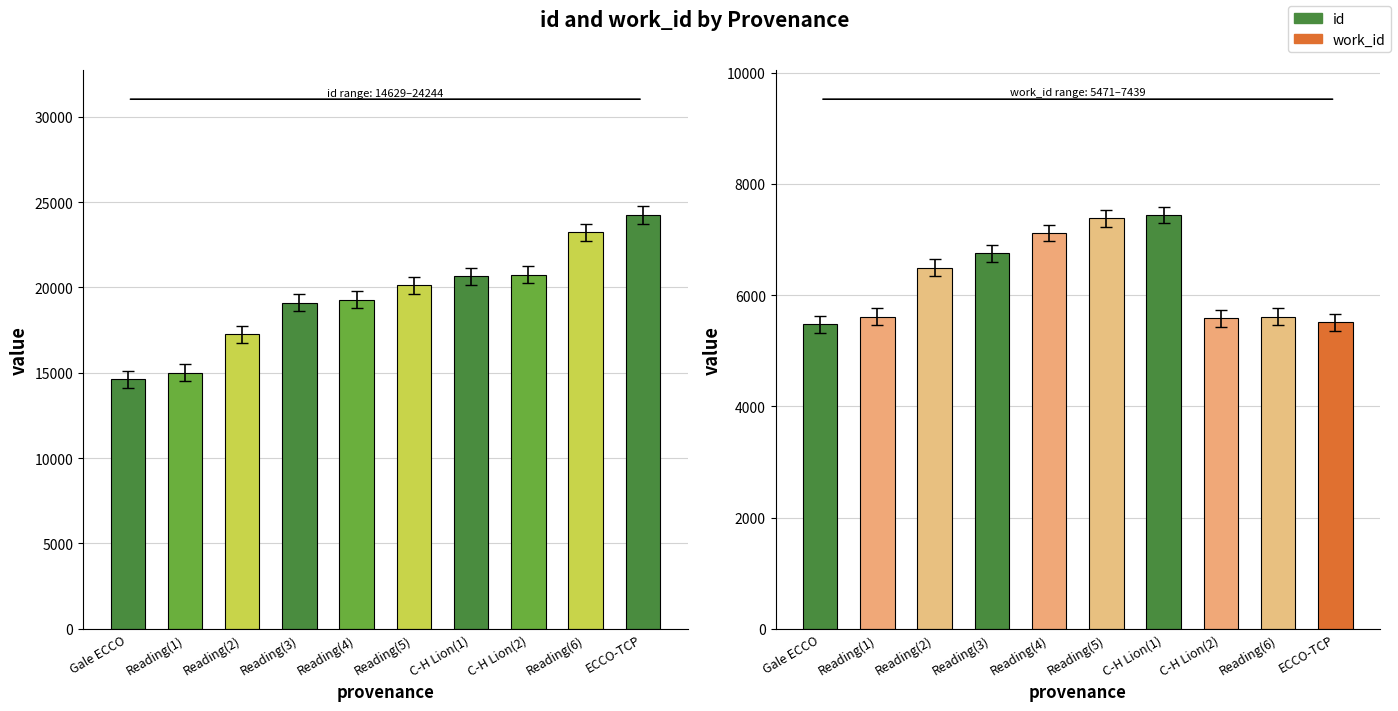

What is the label of the 3rd bar from the right?

C-H Lion(2)